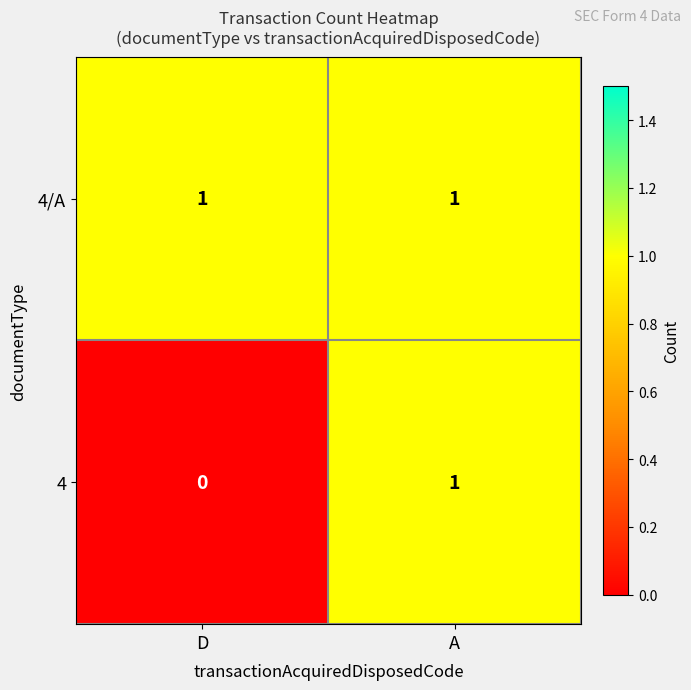

Which category has the lowest value across all series?

D